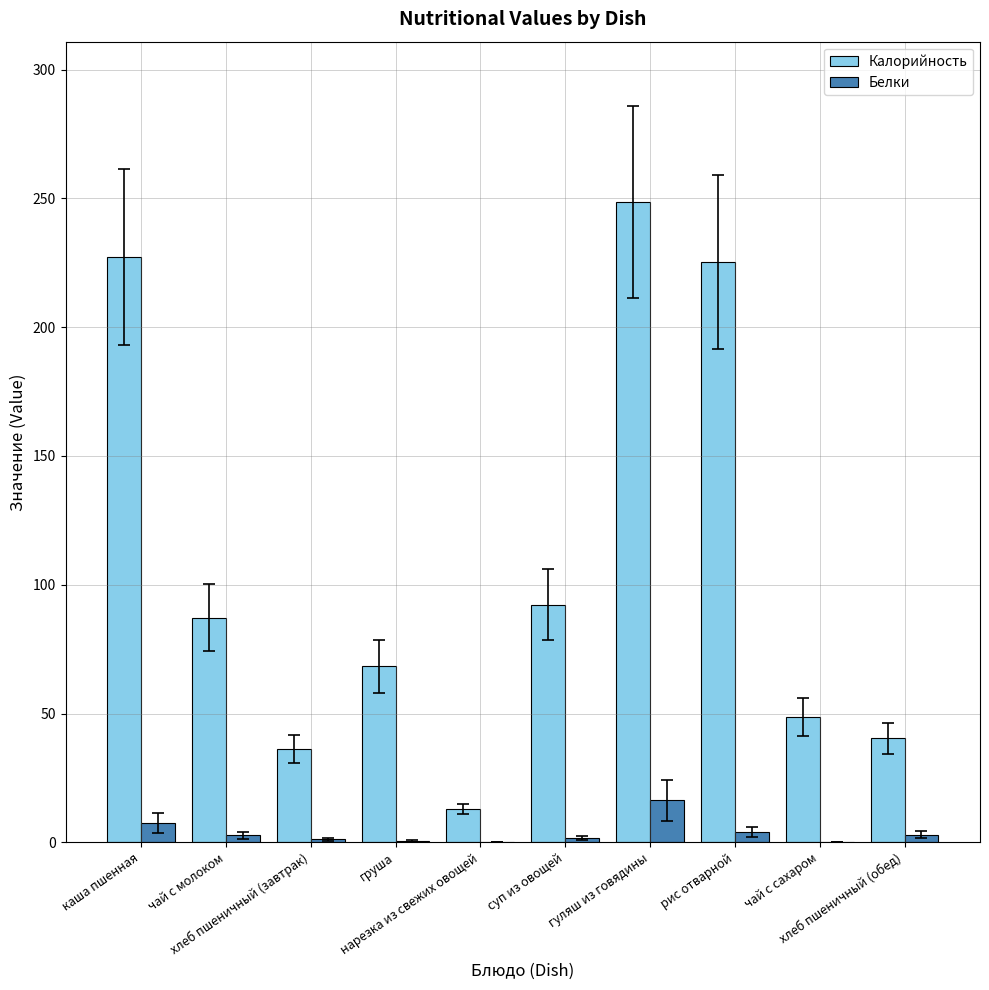

What is the maximum value for Калорийность?

248.7